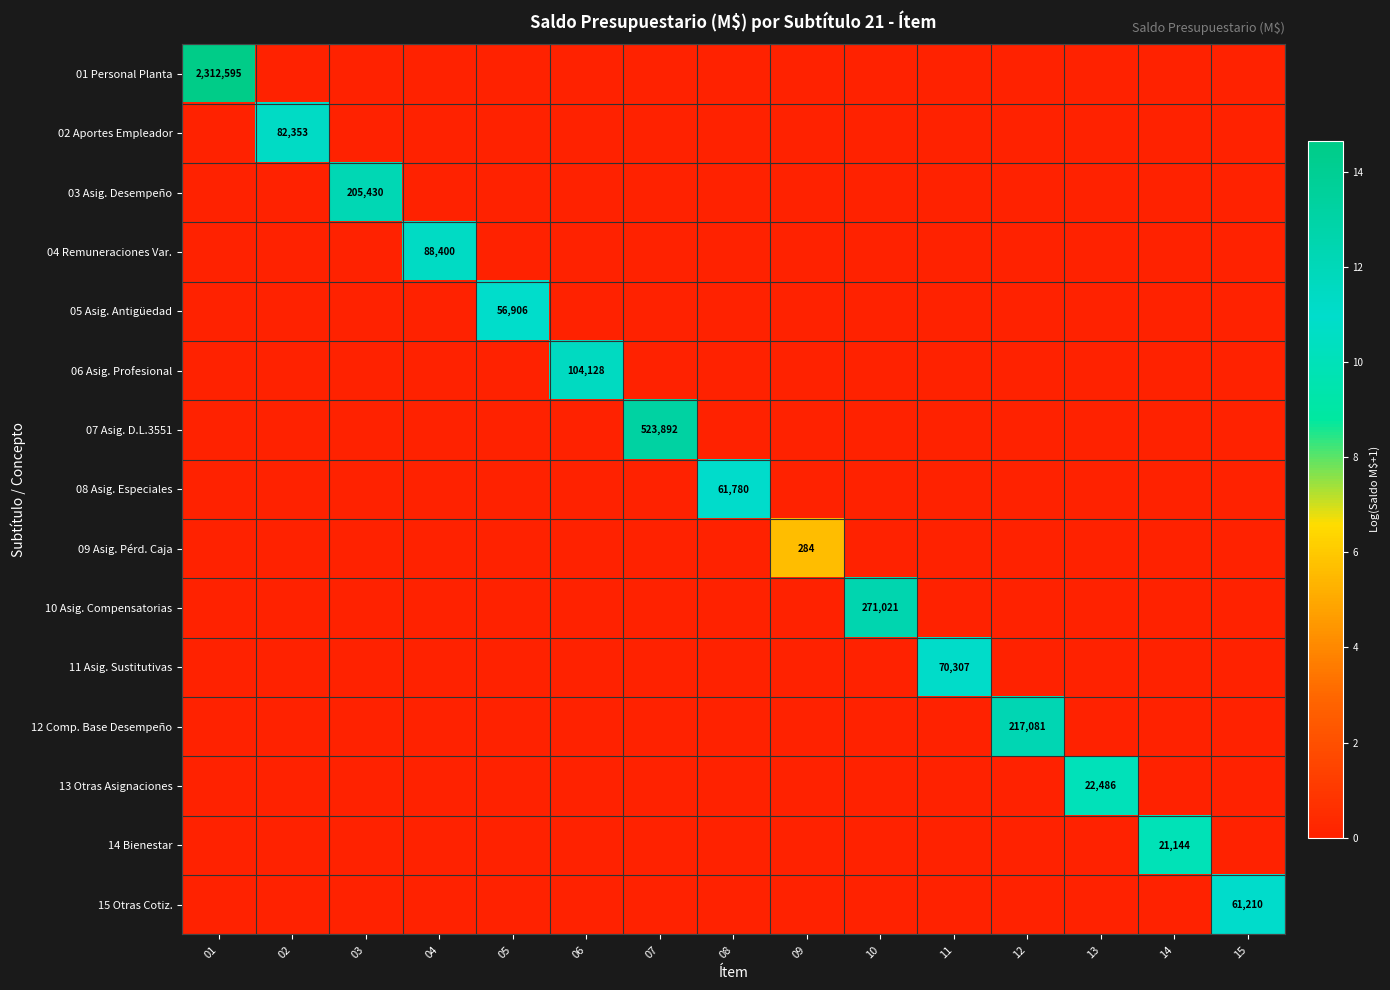

At 06, list the series in order from largest to smallest.

06 Asig. Profesional, 01 Personal Planta, 02 Aportes Empleador, 03 Asig. Desempeño, 04 Remuneraciones Var., 05 Asig. Antigüedad, 07 Asig. D.L.3551, 08 Asig. Especiales, 09 Asig. Pérd. Caja, 10 Asig. Compensatorias, 11 Asig. Sustitutivas, 12 Comp. Base Desempeño, 13 Otras Asignaciones, 14 Bienestar, 15 Otras Cotiz.